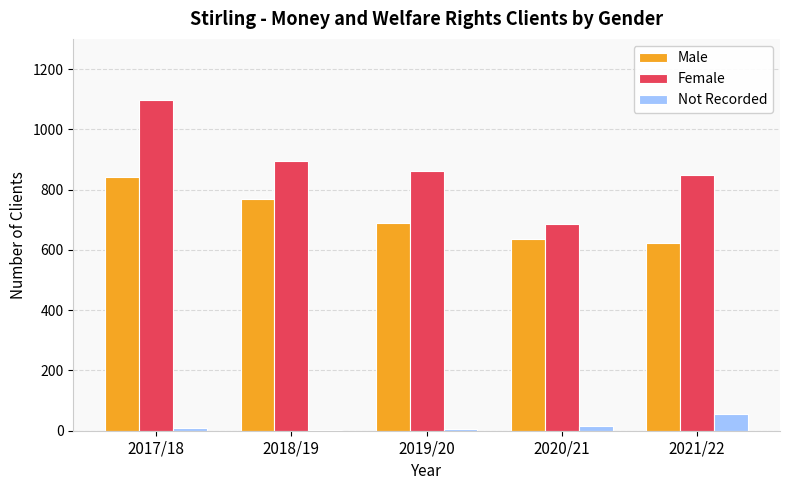

Which series has the largest total across all categories?

Female